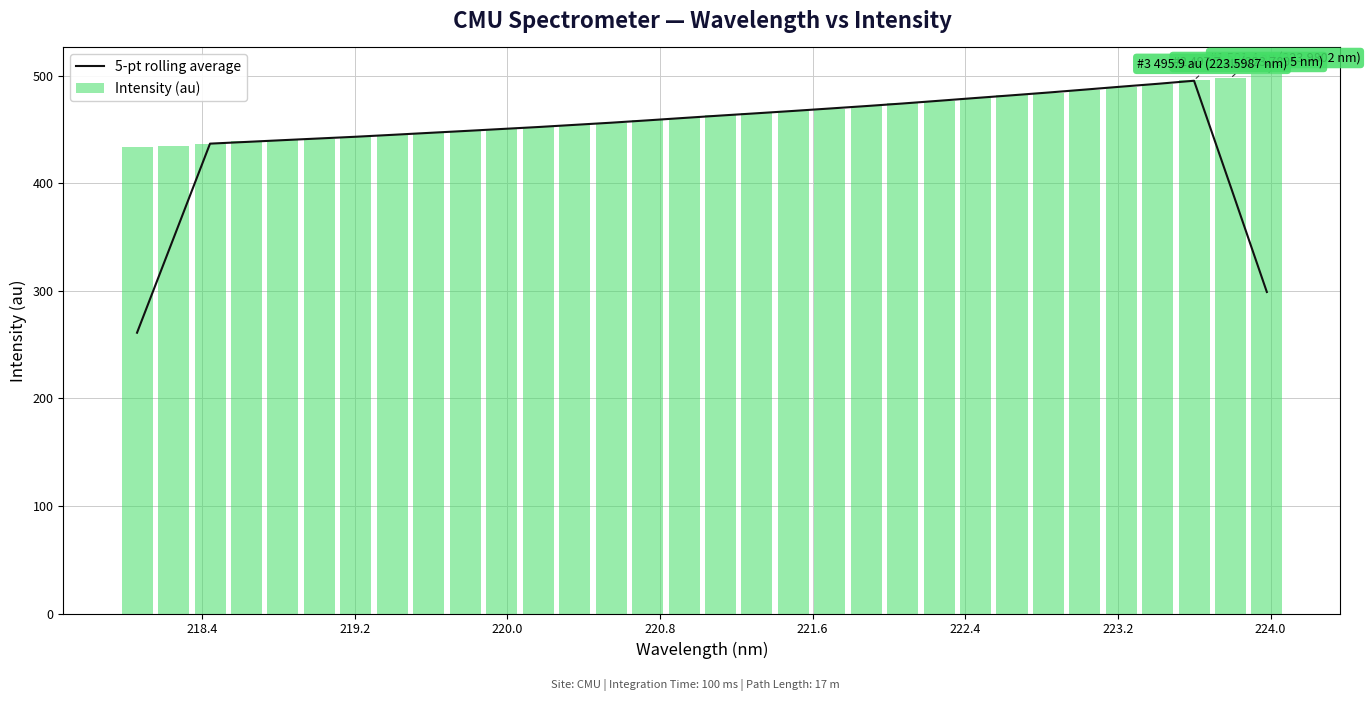

What is the sum of all 5-pt rolling average values?

14281.6